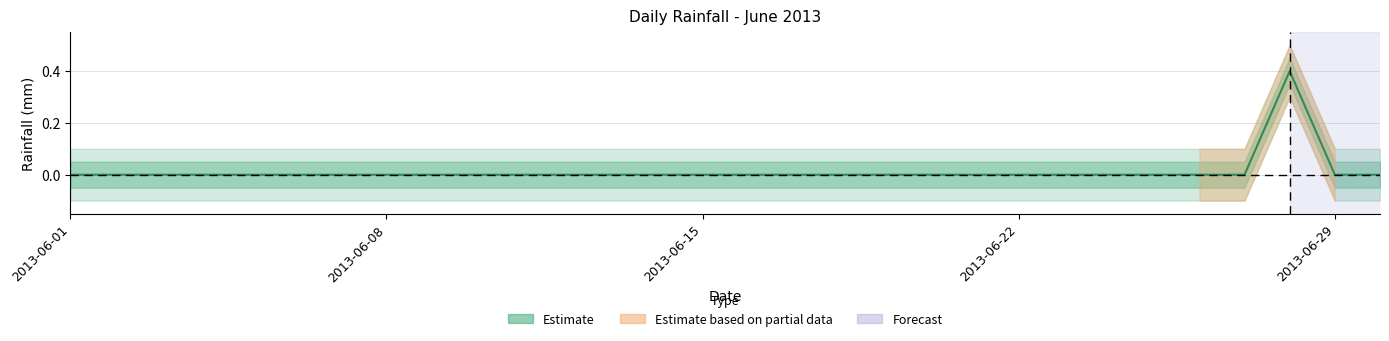

Is it true that the value at 24 is 0.2?

False